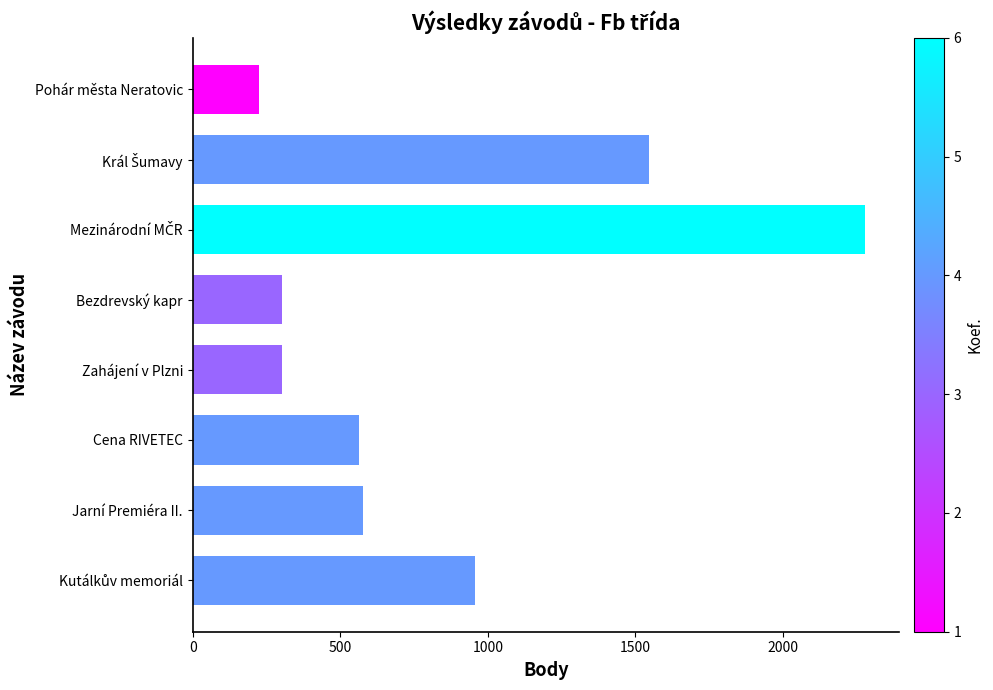

Between Cena RIVETEC and Bezdrevský kapr, which is larger?

Cena RIVETEC